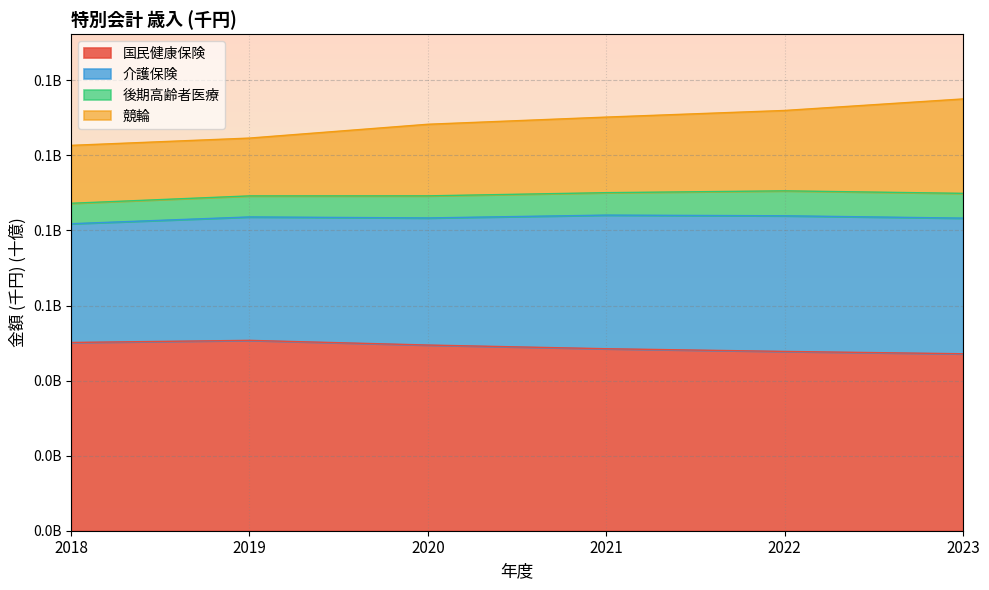

Is it true that 国民健康保険 equals 0.1 at 2019?

False